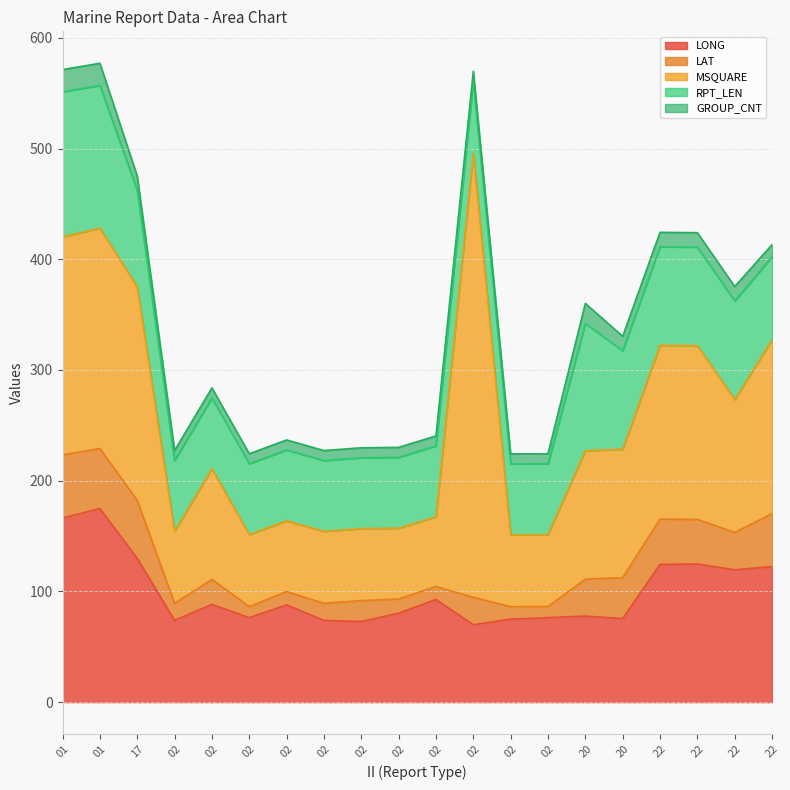

True or false: RPT_LEN and LONG intersect in this chart.

True